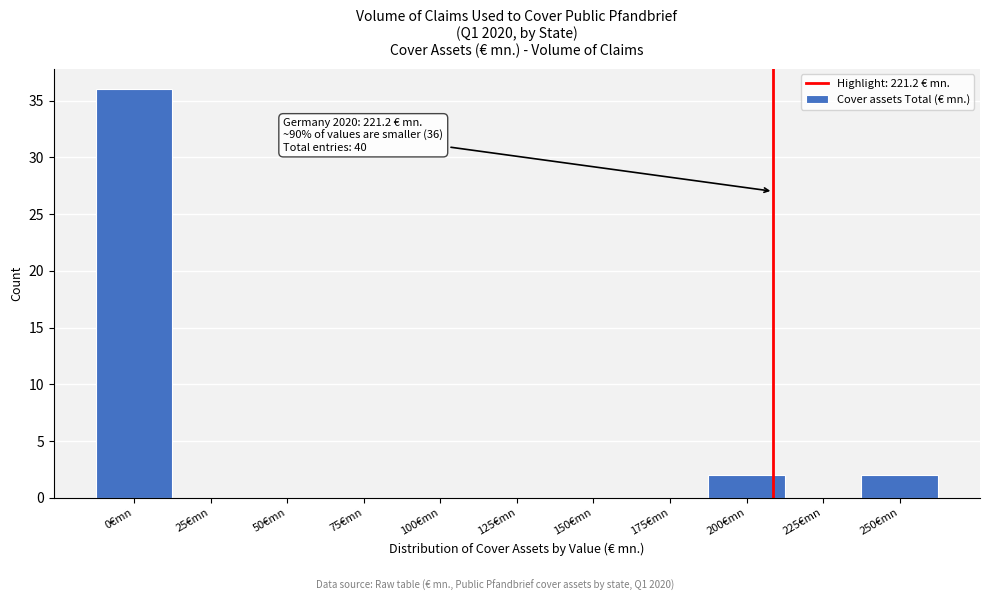

Reading left to right, transcribe all the data shown in this chart.

0€mn=36	25€mn=0	50€mn=0	75€mn=0	100€mn=0	125€mn=0	150€mn=0	175€mn=0	200€mn=2	225€mn=0	250€mn=2